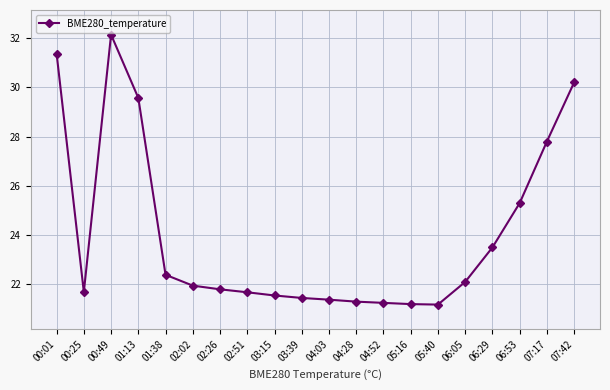

What is the minimum value shown in the chart?

21.2